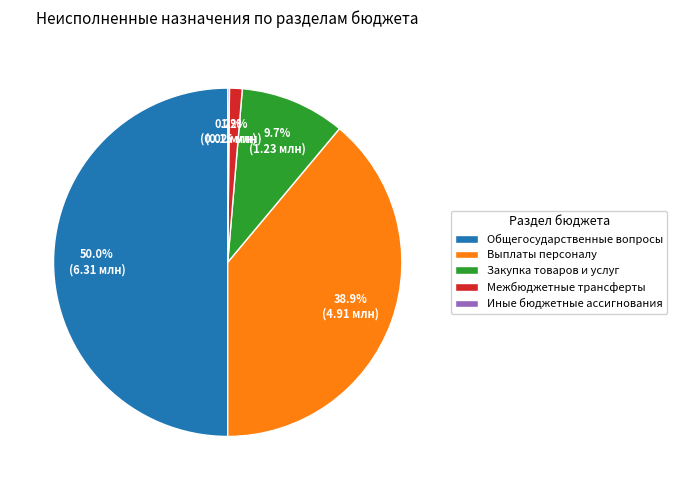

To the nearest percent, what is the average slice percentage?

20%